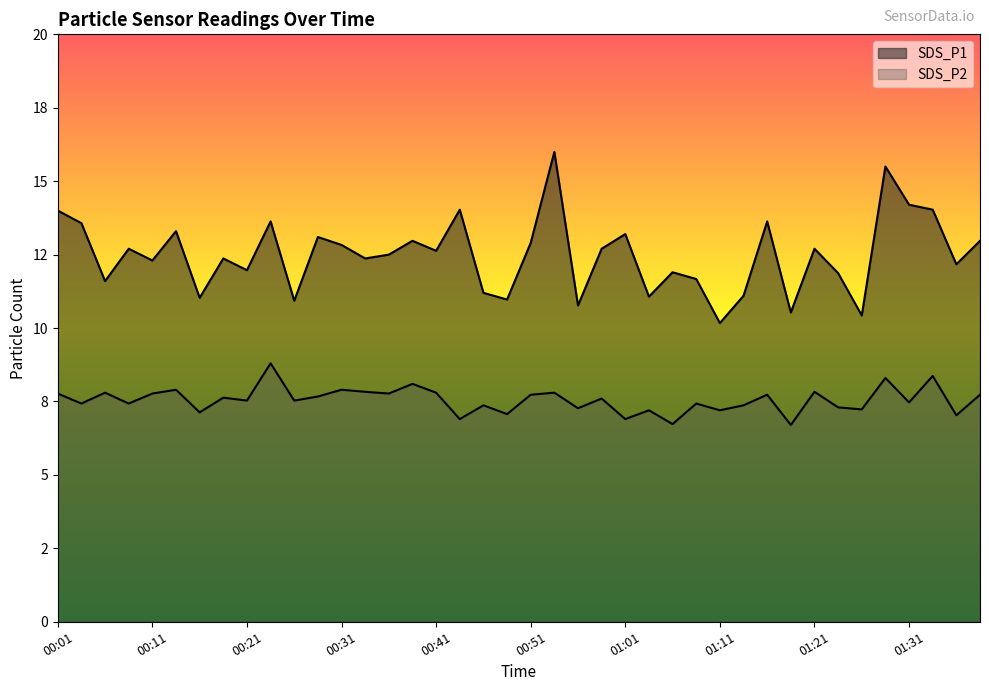

What is the total value across all series at 00:16?

18.2